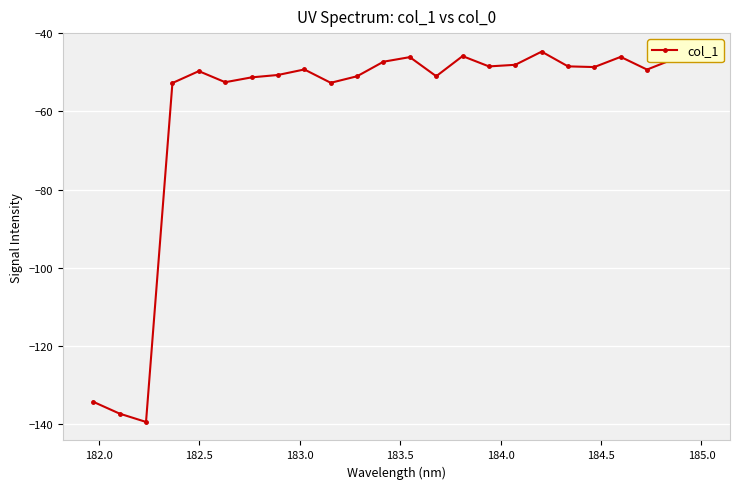

What is the sum of all values?

-1436.4